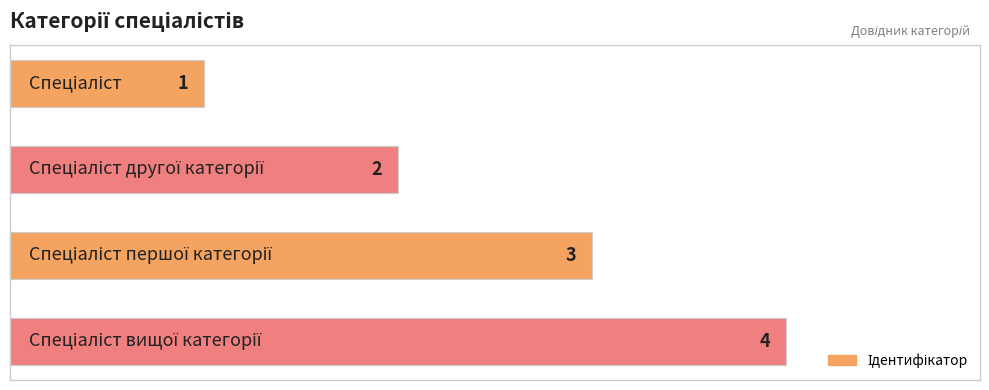

How many series are shown in this chart?

1